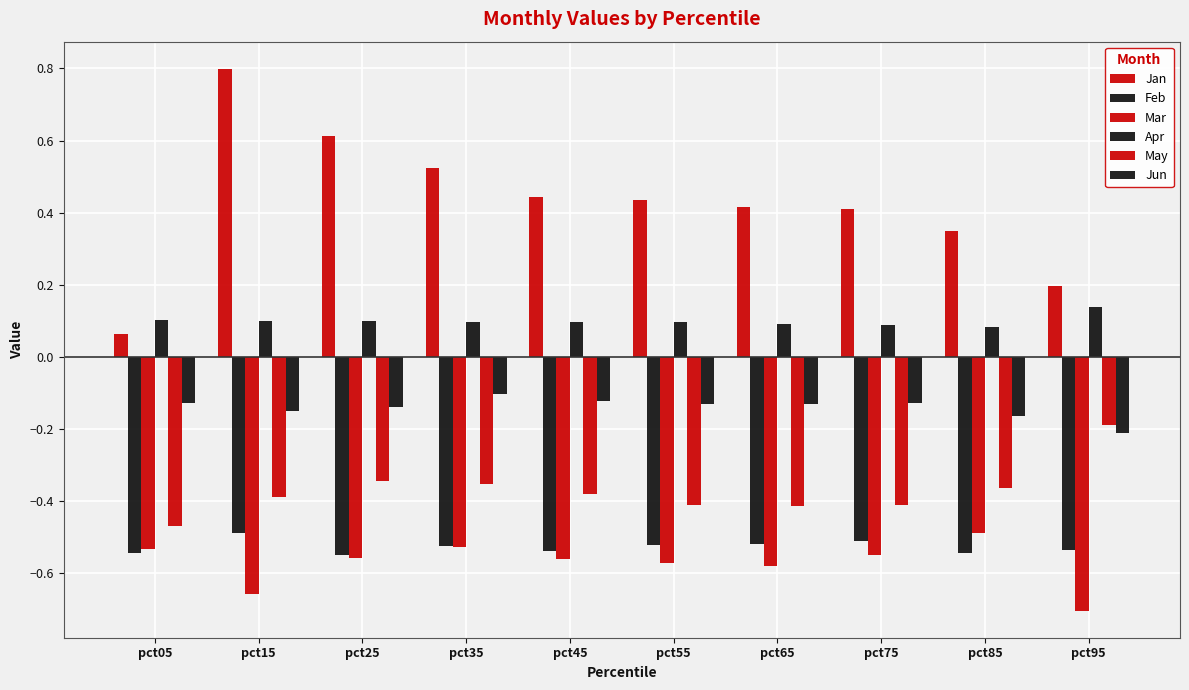

Which label corresponds to the smallest value in the chart?

pct95